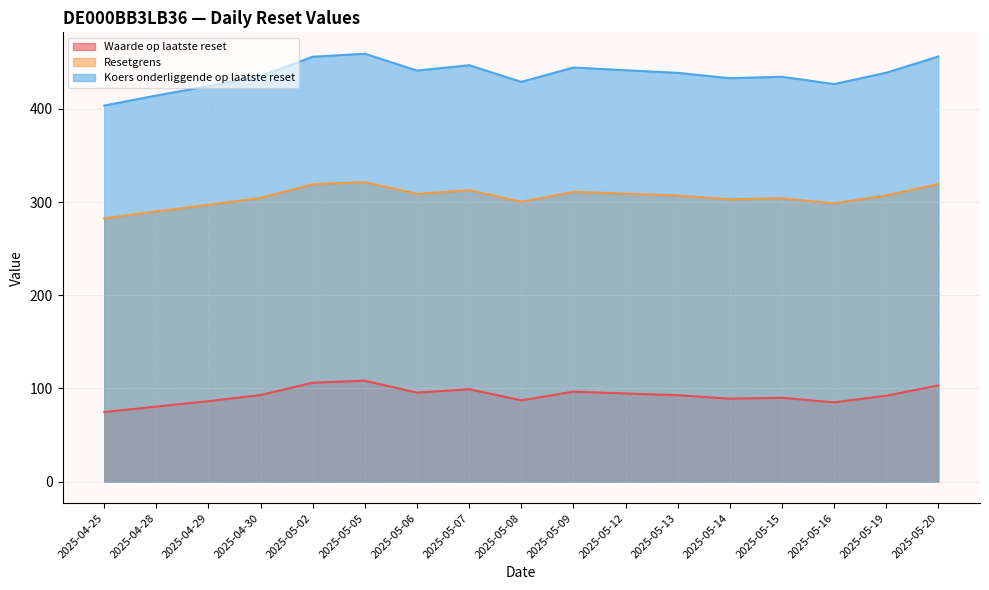

Reading left to right, what are all the values shown in this chart?

Waarde op laatste reset: 74.7	80.6	86.4	92.9	106.2	108.3	95.5	99.2	87.2	96.6	94.6	92.8	89.1	90.0	85.1	92.3	103.2
Resetgrens: 282.4	290.0	297.0	304.6	319.1	321.4	308.7	312.8	300.2	311.0	309.0	307.0	303.0	304.1	298.6	307.1	319.3
Koers onderliggende op laatste reset: 403.5	414.3	424.4	435.1	455.9	459.1	441.1	446.8	428.9	444.3	441.4	438.6	432.9	434.4	426.6	438.7	456.1